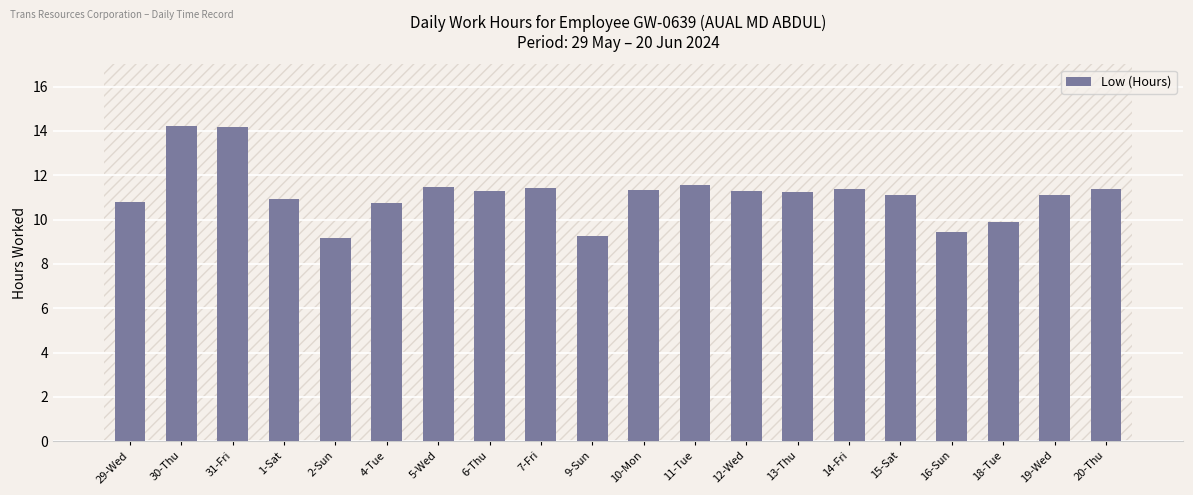

What is the sum of the values at 13-Thu and 1-Sat?

22.2